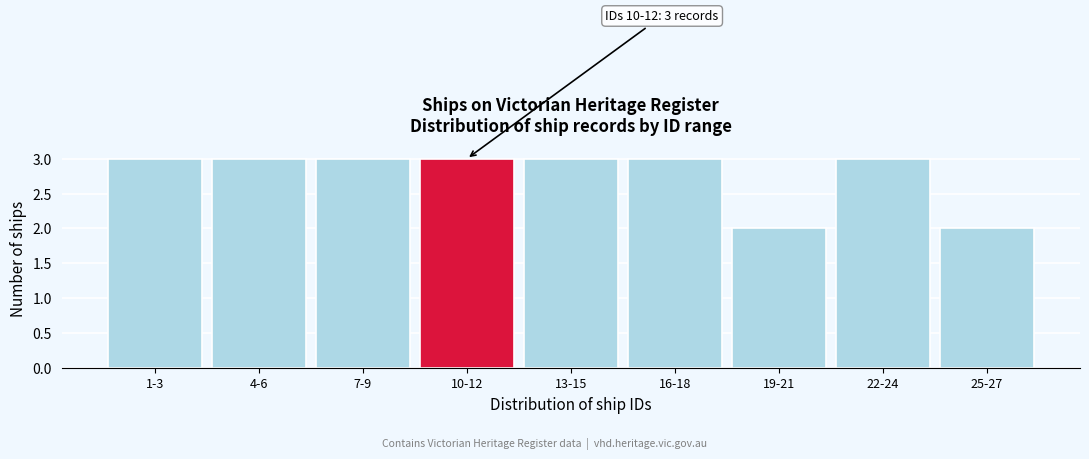

Reading left to right, transcribe all the data shown in this chart.

1-3=3	4-6=3	7-9=3	10-12=3	13-15=3	16-18=3	19-21=2	22-24=3	25-27=2